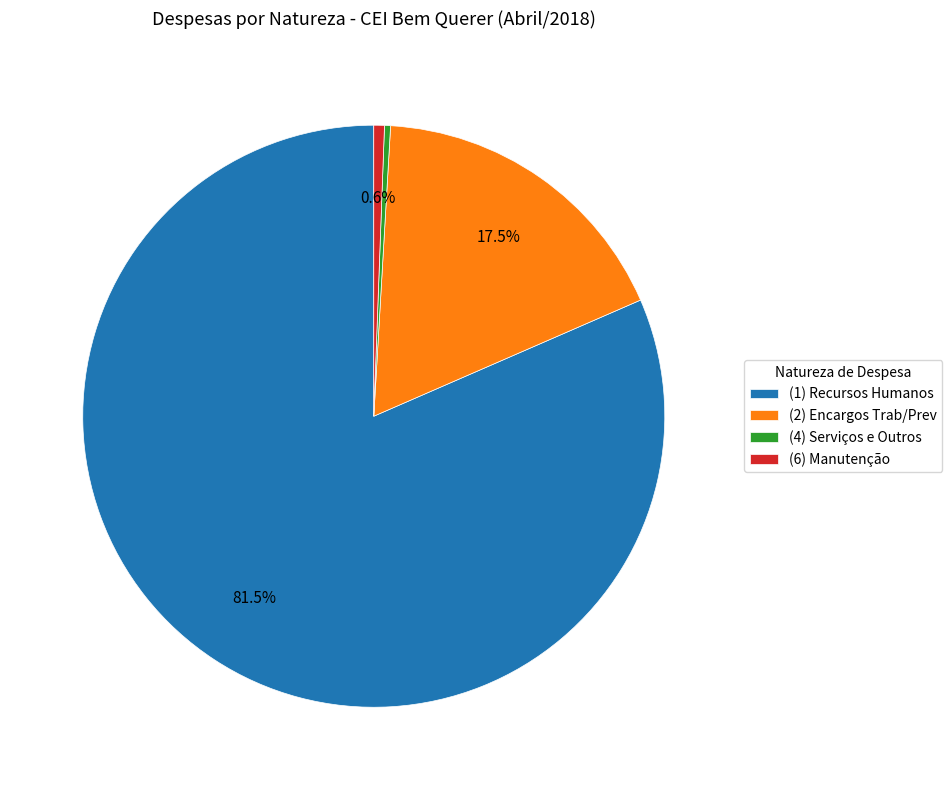

Between (1) Recursos Humanos and (4) Serviços e Outros, which is larger?

(1) Recursos Humanos